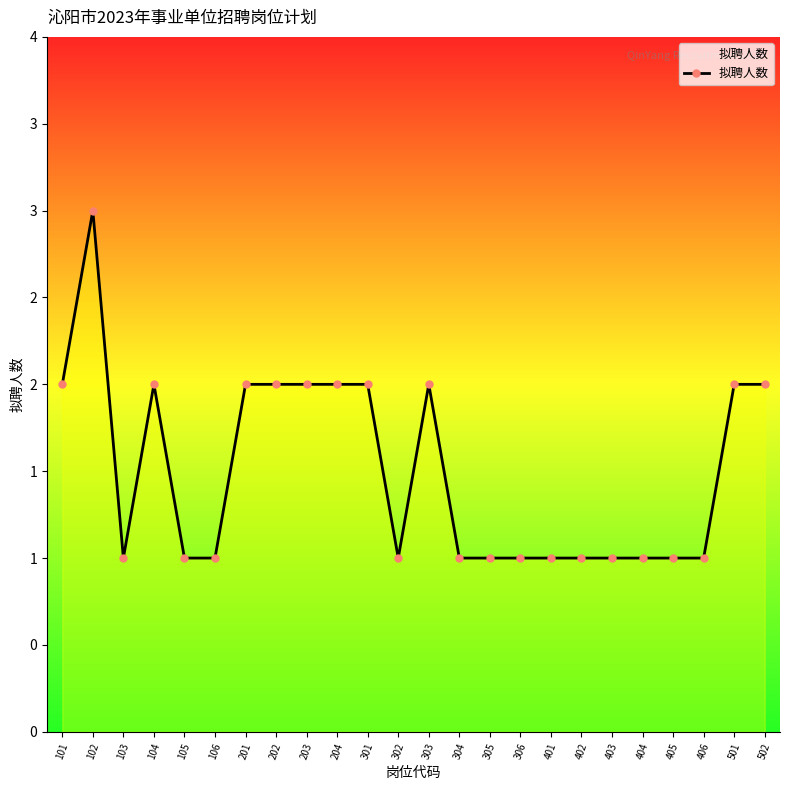

Reading left to right, transcribe all the data shown in this chart.

2	3	1	2	1	1	2	2	2	2	2	1	2	1	1	1	1	1	1	1	1	1	2	2